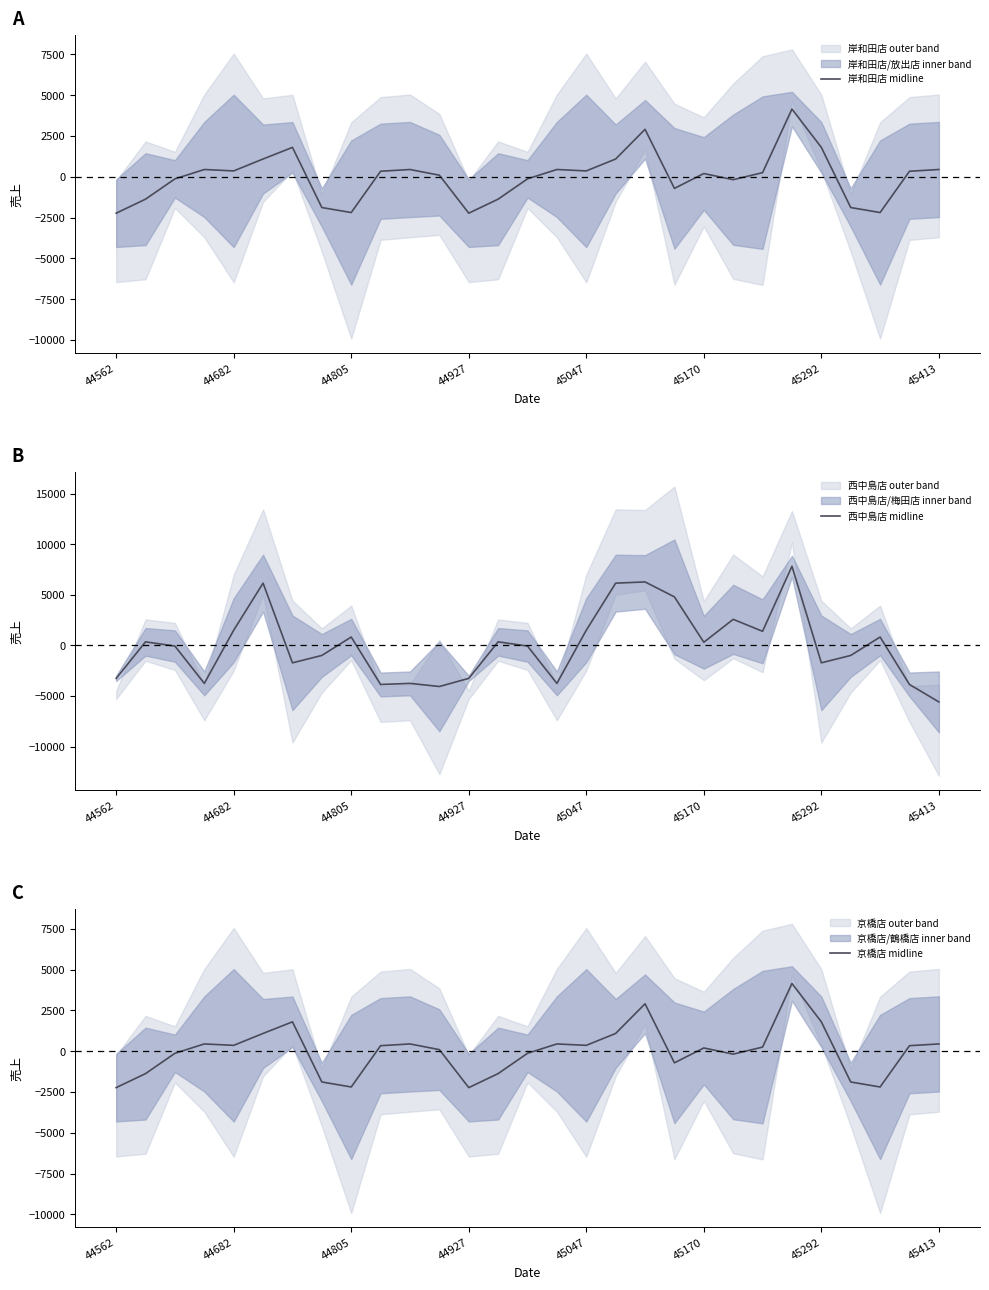

Which series has the largest total across all categories?

西中島店 midline